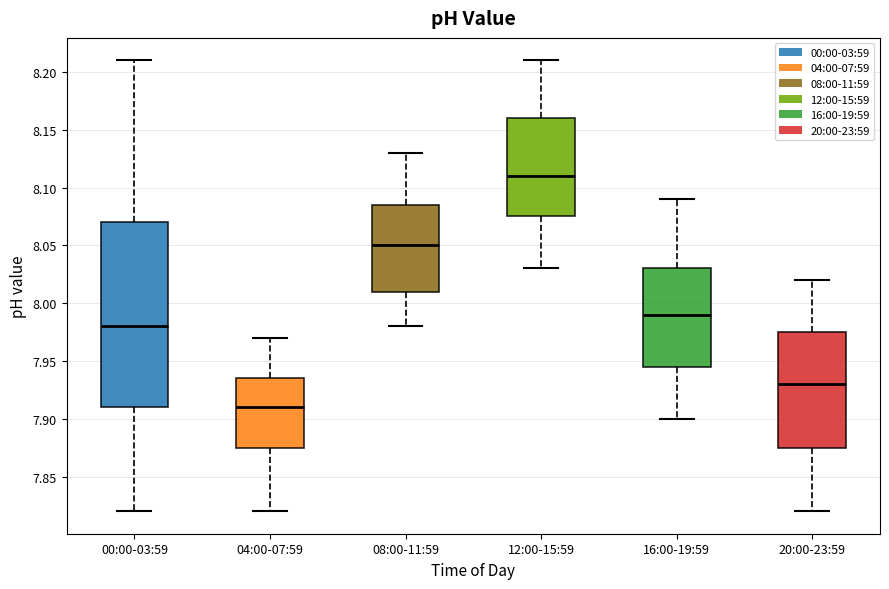

Reading left to right, read every box against the y-axis: the position of its median line, the range the box covers, and the ends of its whiskers. The values are not printed on the chart, so give them approximately, as read against the axis.

00:00-03:59: median 7.980, box 7.910 to 8.070, whiskers 7.820 to 8.210
04:00-07:59: median 7.910, box 7.875 to 7.935, whiskers 7.820 to 7.970
08:00-11:59: median 8.050, box 8.010 to 8.085, whiskers 7.980 to 8.130
12:00-15:59: median 8.110, box 8.075 to 8.160, whiskers 8.030 to 8.210
16:00-19:59: median 7.990, box 7.945 to 8.030, whiskers 7.900 to 8.090
20:00-23:59: median 7.930, box 7.875 to 7.975, whiskers 7.820 to 8.020